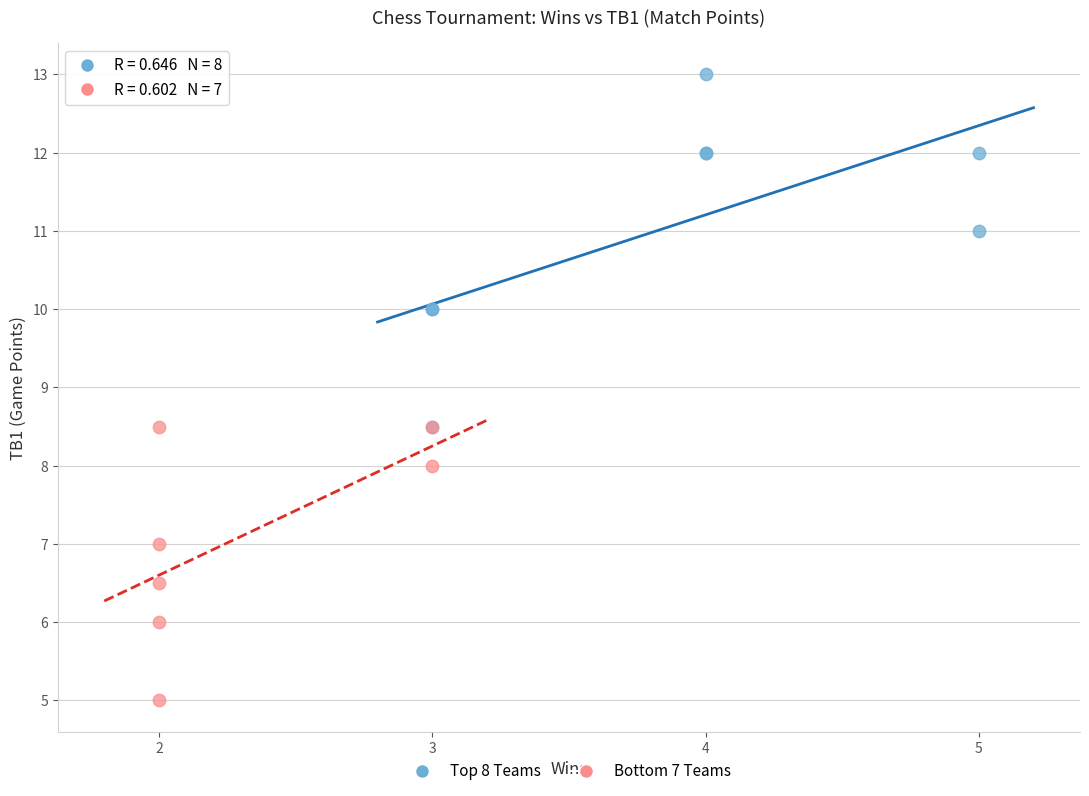

Which series reaches the maximum Y coordinate?

Top 8 Teams